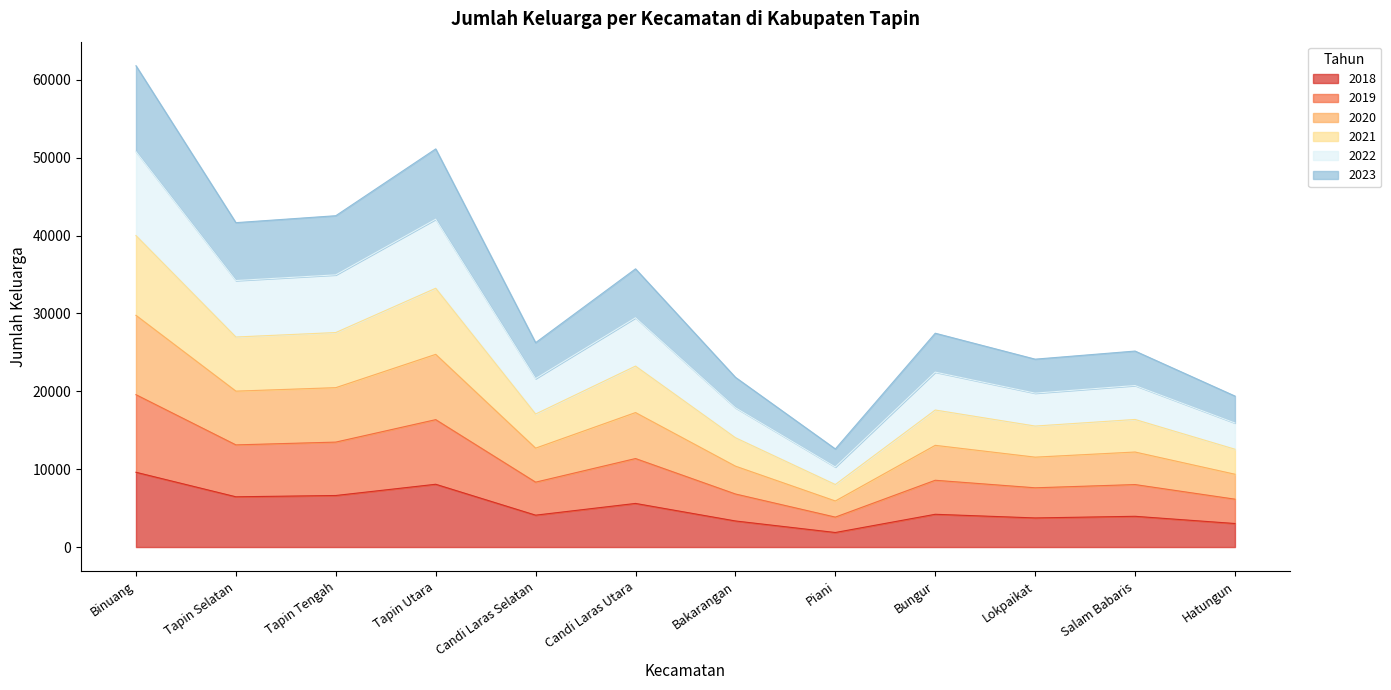

What position from the right is Salam Babaris?

2